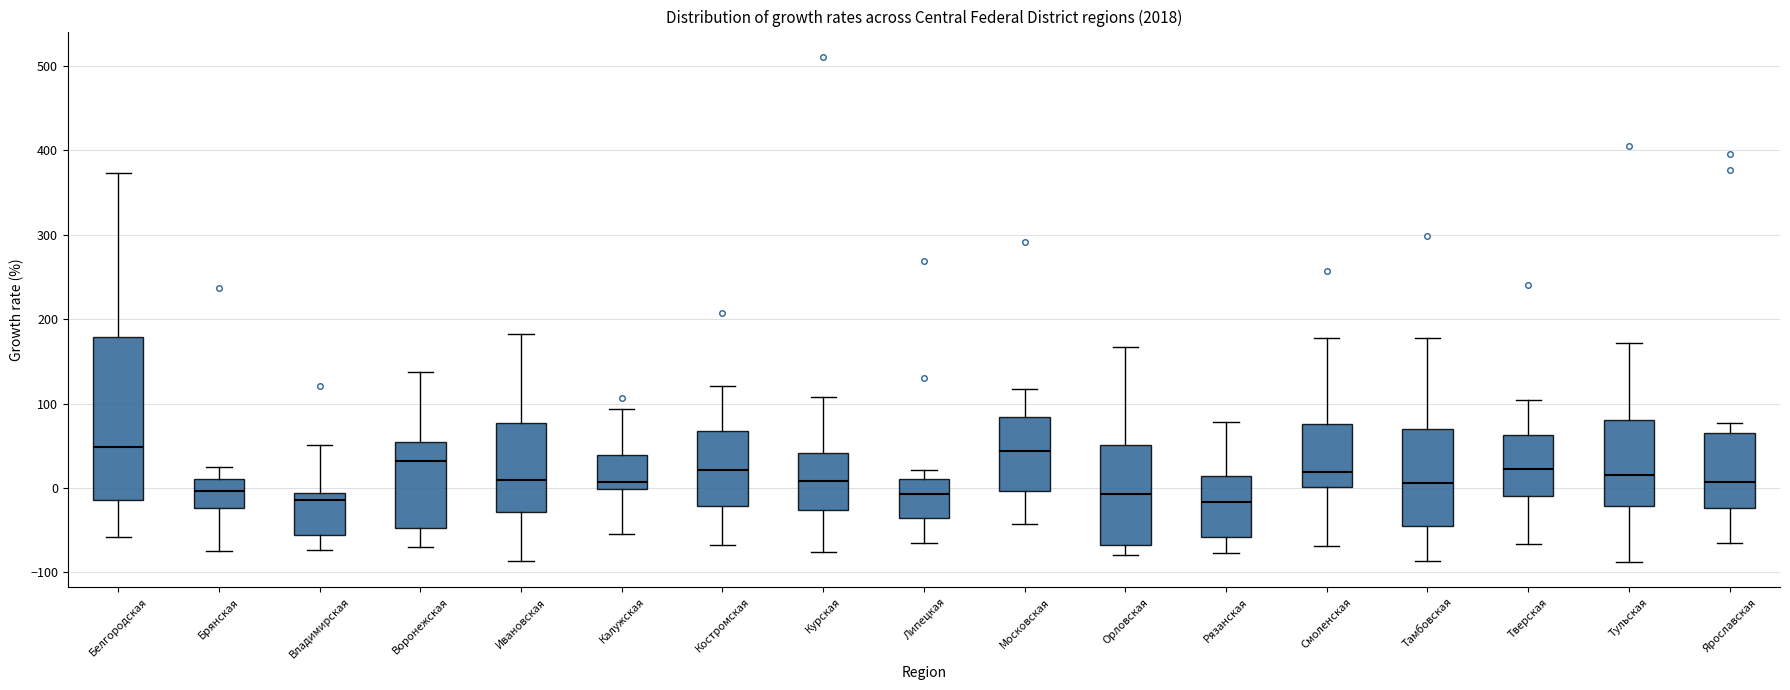

Reading left to right, read every box against the y-axis: the position of its median line, the range the box covers, and the ends of its whiskers. The values are not printed on the chart, so give them approximately, as read against the axis.

Белгородская: median 50, box -10 to 180, whiskers -60 to 370
Брянская: median 0, box -20 to 10, whiskers -80 to 30
Владимирская: median -10 (just below the box's upper edge), box -60 to -10, whiskers -70 to 50
Воронежская: median 30, box -50 to 60, whiskers -70 to 140
Ивановская: median 10, box -30 to 80, whiskers -90 to 180
Калужская: median 10, box 0 to 40, whiskers -50 to 90
Костромская: median 20, box -20 to 70, whiskers -70 to 120
Курская: median 10, box -30 to 40, whiskers -80 to 110
Липецкая: median -10, box -40 to 10, whiskers -70 to 20
Московская: median 40, box 0 to 80, whiskers -40 to 120
Орловская: median -10, box -70 to 50, whiskers -80 to 170
Рязанская: median -20, box -60 to 10, whiskers -80 to 80
Смоленская: median 20, box 0 to 80, whiskers -70 to 180
Тамбовская: median 10, box -40 to 70, whiskers -90 to 180
Тверская: median 20, box -10 to 60, whiskers -70 to 100
Тульская: median 20, box -20 to 80, whiskers -90 to 170
Ярославская: median 10, box -20 to 60, whiskers -60 to 80